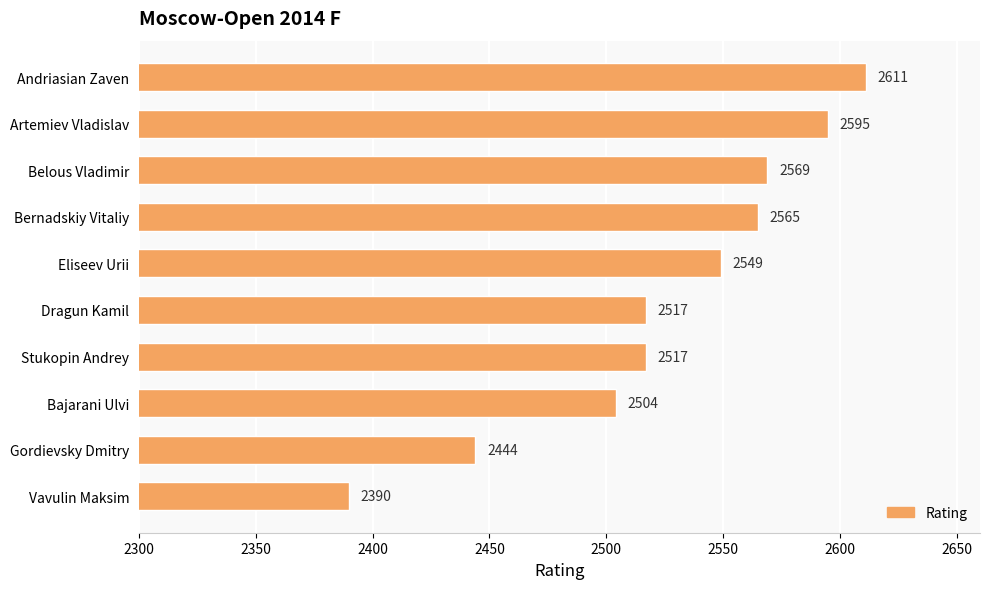

Reading top to bottom, what are all the values shown in this chart?

Andriasian Zaven=2611	Artemiev Vladislav=2595	Belous Vladimir=2569	Bernadskiy Vitaliy=2565	Eliseev Urii=2549	Dragun Kamil=2517	Stukopin Andrey=2517	Bajarani Ulvi=2504	Gordievsky Dmitry=2444	Vavulin Maksim=2390